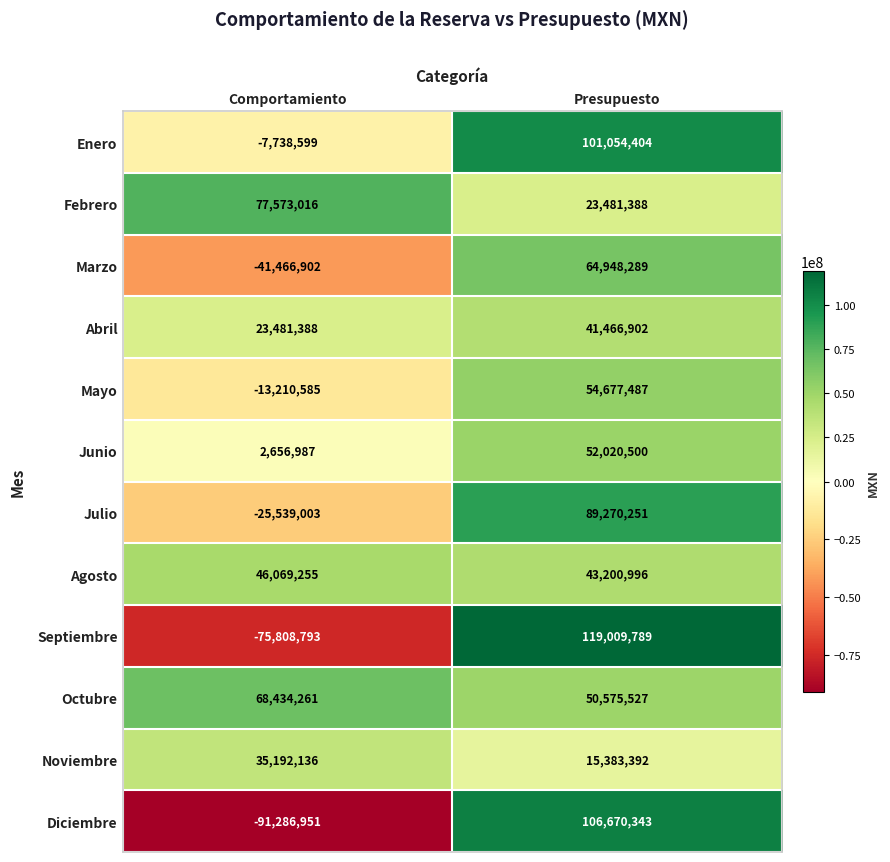

Which series has the widest spread of values?

Diciembre